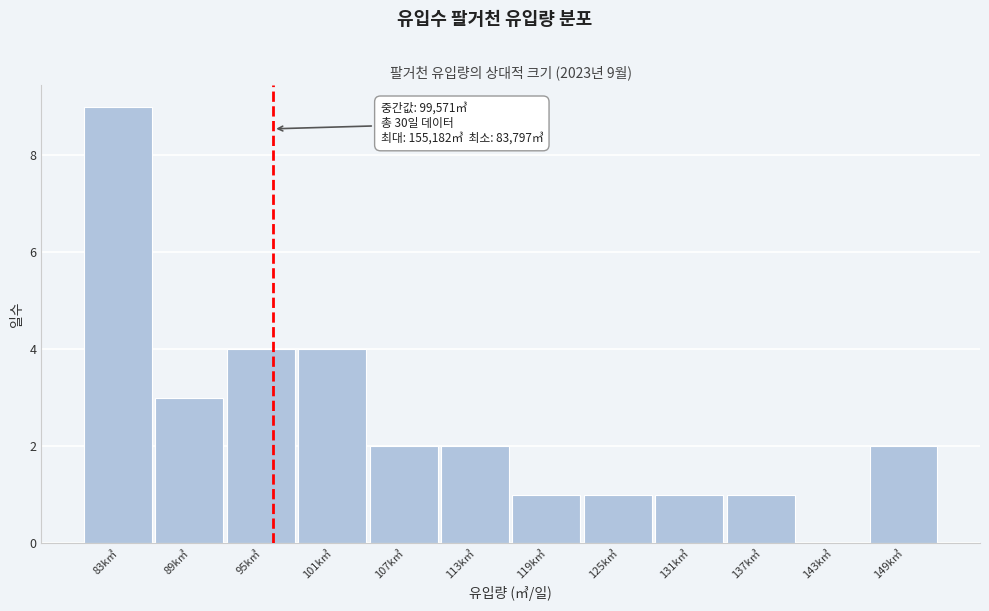

Reading left to right, what are all the values shown in this chart?

83k㎥=9	89k㎥=3	95k㎥=4	101k㎥=4	107k㎥=2	113k㎥=2	119k㎥=1	125k㎥=1	131k㎥=1	137k㎥=1	143k㎥=0	149k㎥=2